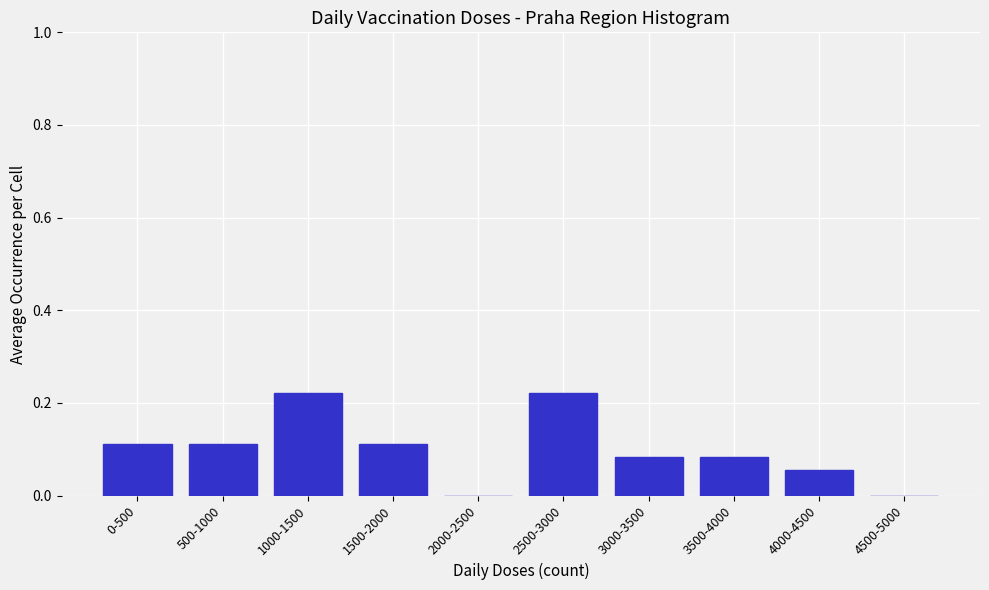

The value at 1000-1500 is 0.3. True or false?

False